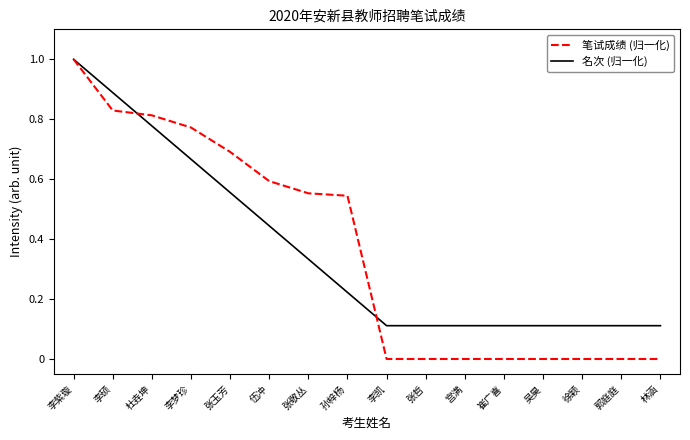

At which category is the sum across all series the highest?

李紫璇